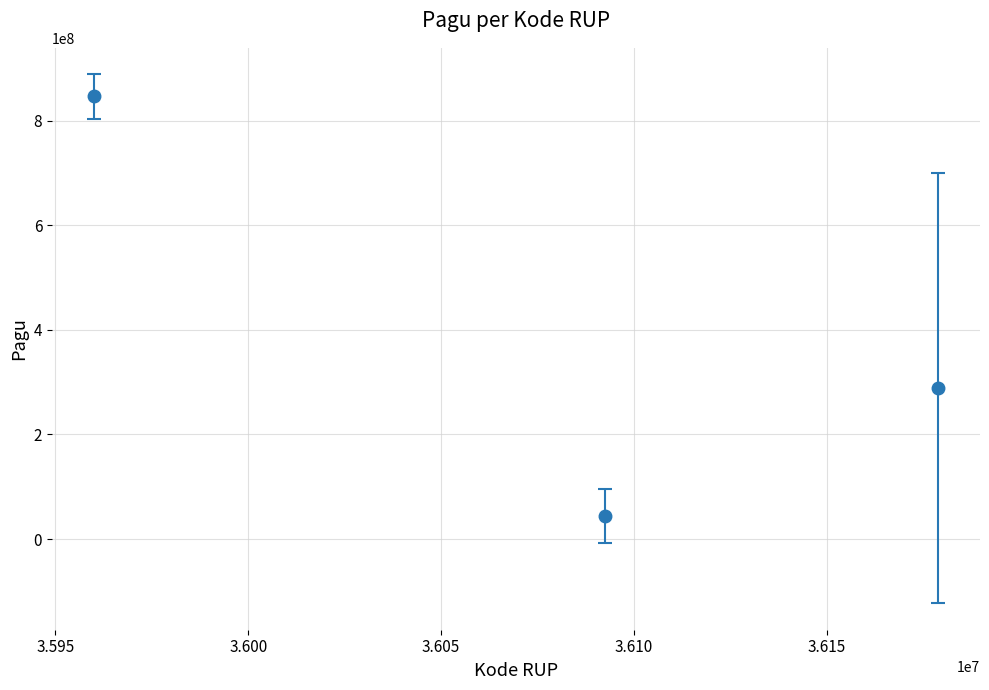

What is the value of the 1st point from the left?

846300000.0